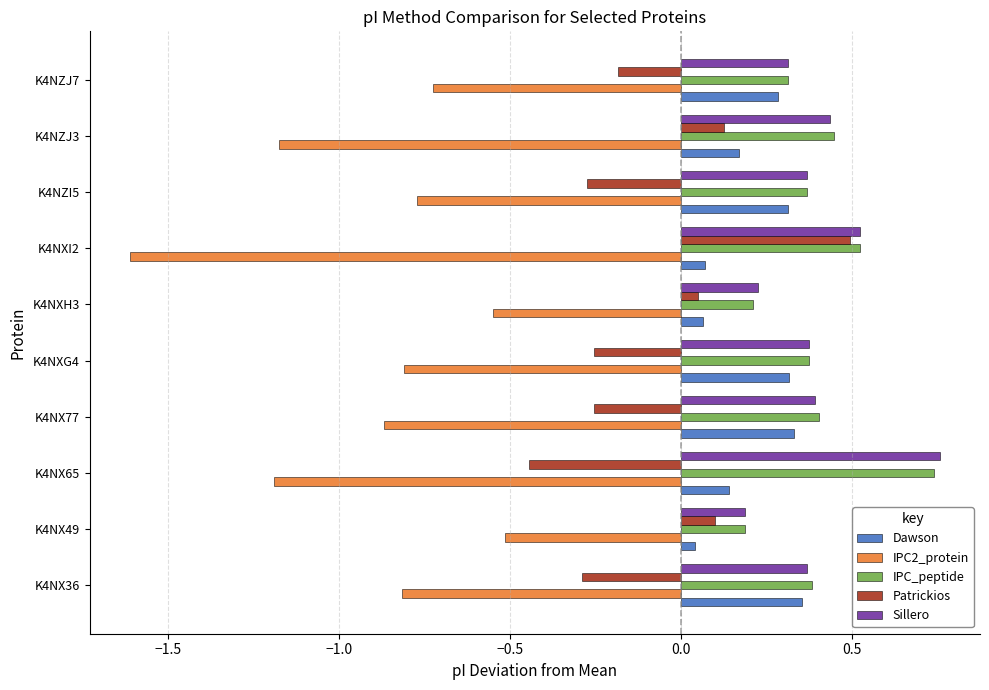

True or false: Sillero has a value of 0.4 at K4NXG4.

True